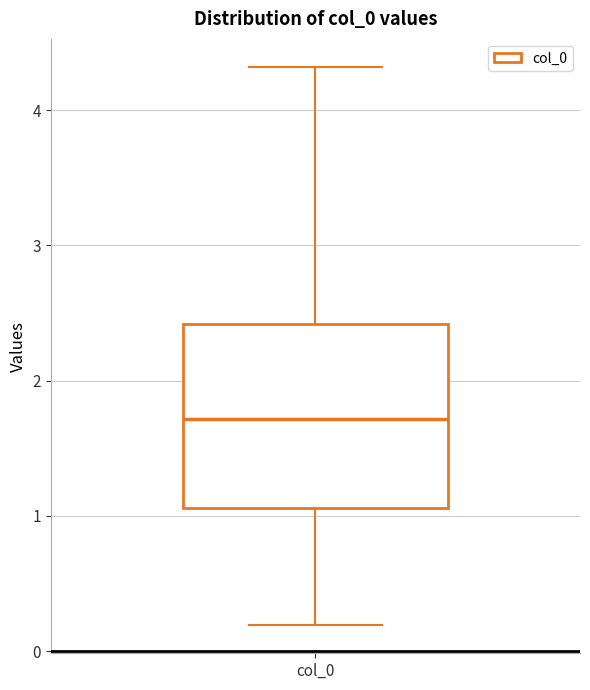

Where does the upper whisker of the box for col_0 end on the y-axis? The values are not printed on the chart, so give them approximately, as read against the axis.

4.3